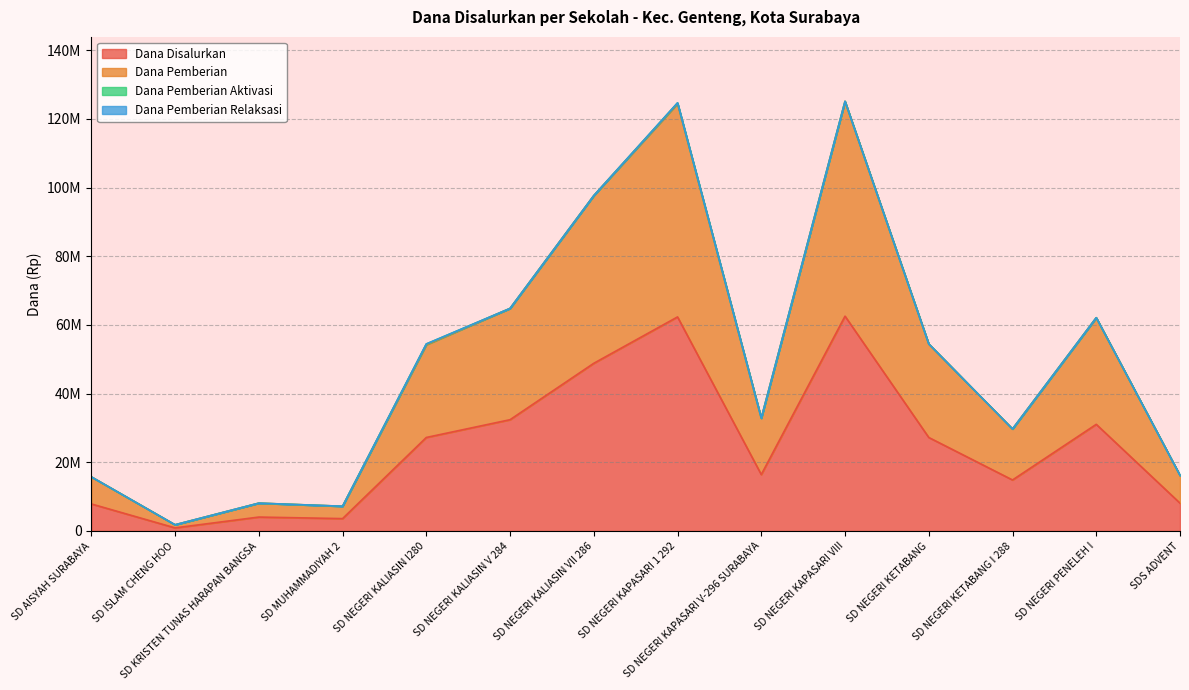

Reading left to right, transcribe all the data shown in this chart.

Dana Disalurkan: SD AISYAH SURABAYA=7875000	SD ISLAM CHENG HOO=900000	SD KRISTEN TUNAS HARAPAN BANGSA=4050000	SD MUHAMMADIYAH 2=3600000	SD NEGERI KALIASIN I280=27225000	SD NEGERI KALIASIN V 284=32400000	SD NEGERI KALIASIN VII 286=48825000	SD NEGERI KAPASARI 1 292=62325000	SD NEGERI KAPASARI V-296 SURABAYA=16425000	SD NEGERI KAPASARI VIII=62550000	SD NEGERI KETABANG=27225000	SD NEGERI KETABANG I 288=14850000	SD NEGERI PENELEH I=31050000	SDS ADVENT=8100000
Dana Pemberian: SD AISYAH SURABAYA=15750000	SD ISLAM CHENG HOO=1800000	SD KRISTEN TUNAS HARAPAN BANGSA=8100000	SD MUHAMMADIYAH 2=7200000	SD NEGERI KALIASIN I280=54225000	SD NEGERI KALIASIN V 284=64800000	SD NEGERI KALIASIN VII 286=97650000	SD NEGERI KAPASARI 1 292=124425000	SD NEGERI KAPASARI V-296 SURABAYA=32850000	SD NEGERI KAPASARI VIII=125100000	SD NEGERI KETABANG=54450000	SD NEGERI KETABANG I 288=29700000	SD NEGERI PENELEH I=62100000	SDS ADVENT=16200000